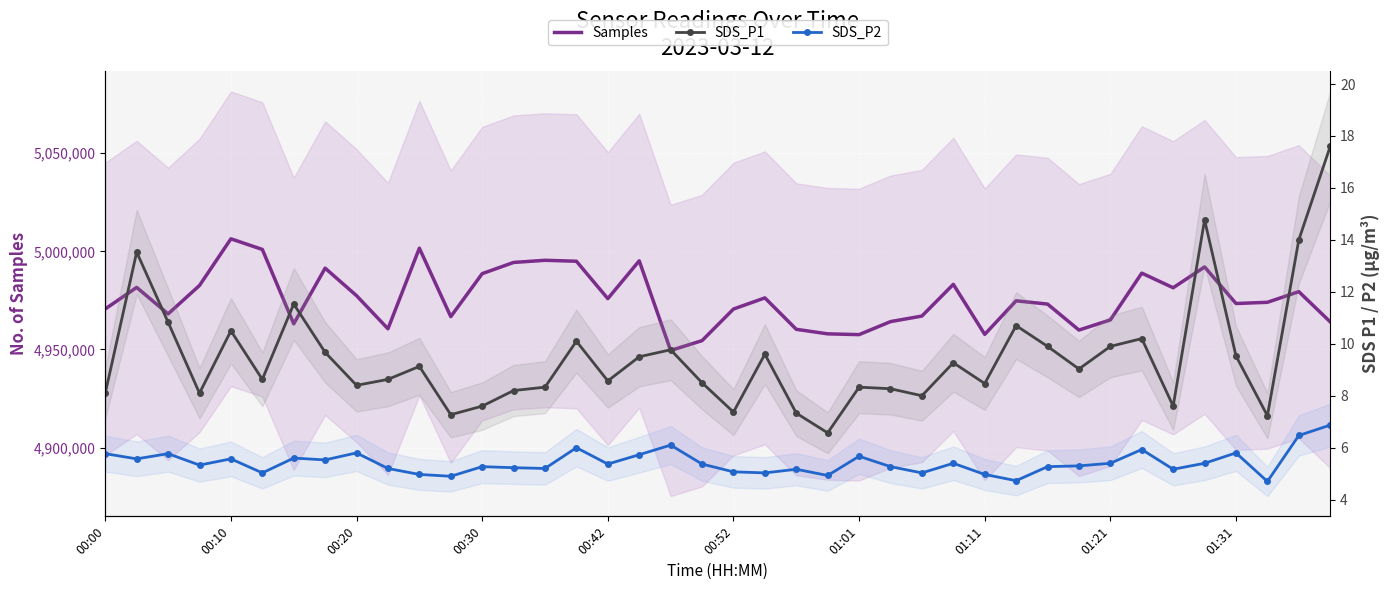

True or false: SDS_P1 and Samples intersect in this chart.

False